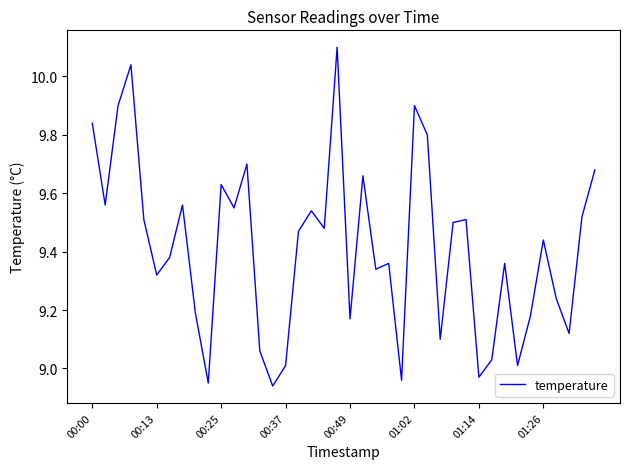

What is the greatest value displayed?

10.1